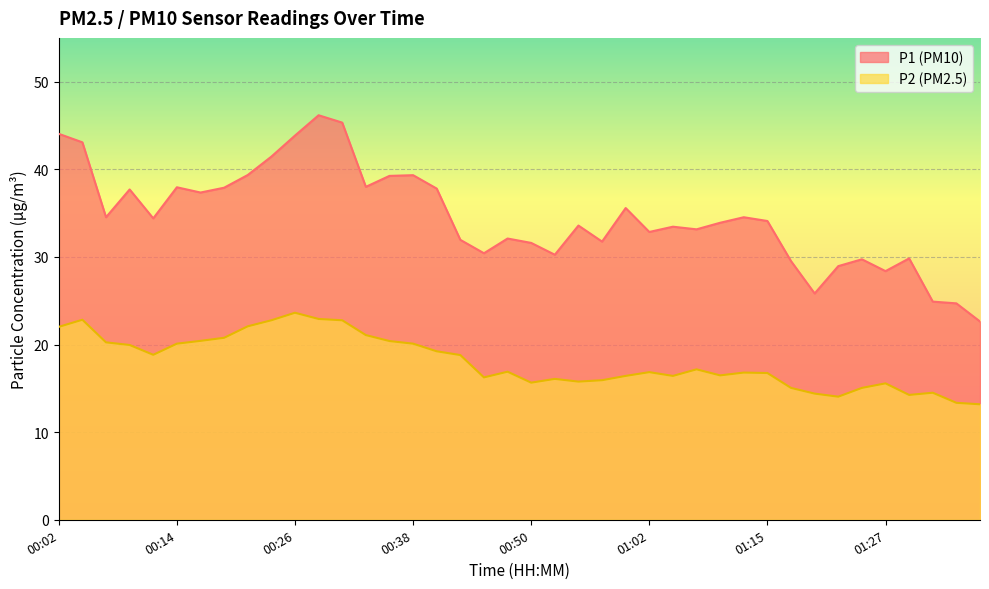

At how many categories does at least one series exceed 25?

37